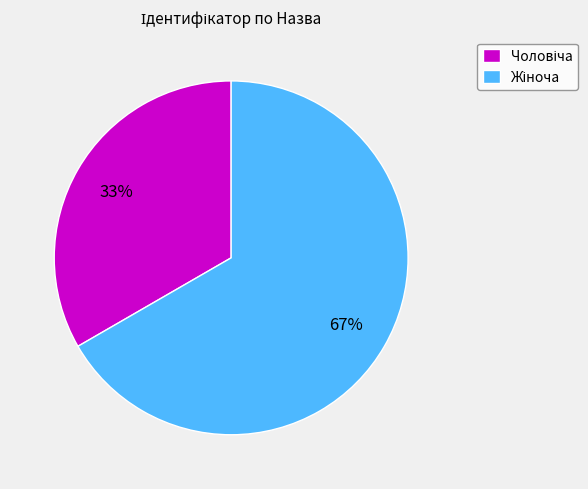

To the nearest percent, what is the average slice percentage?

50%